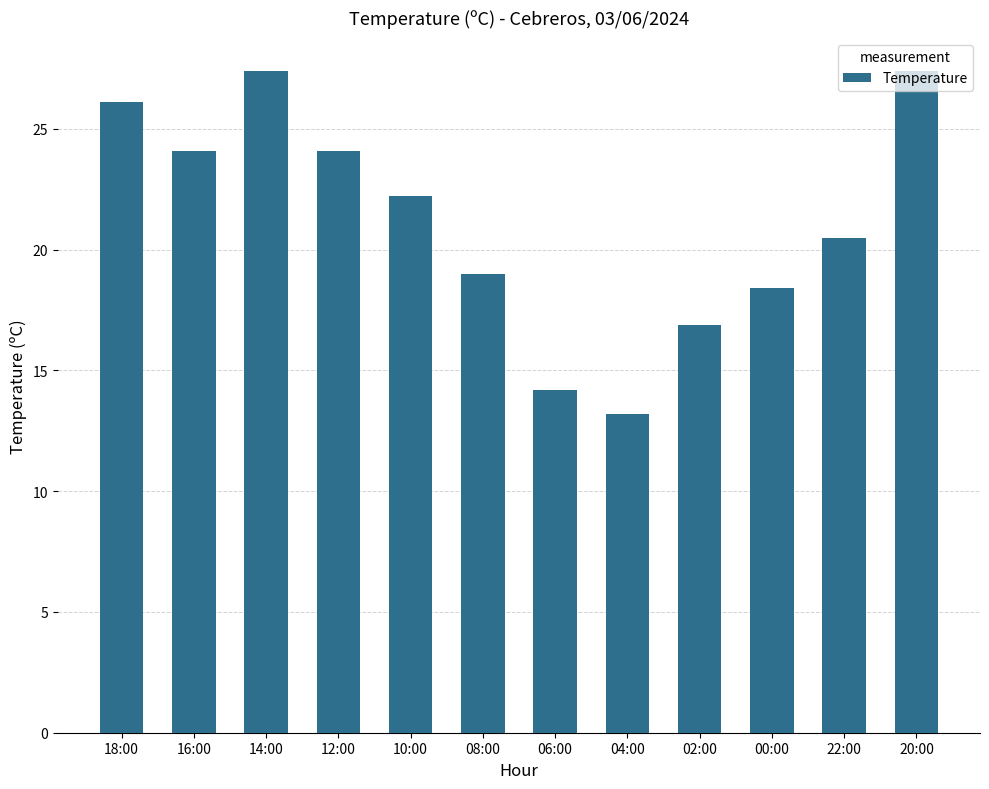

Does the chart contain any negative values?

No